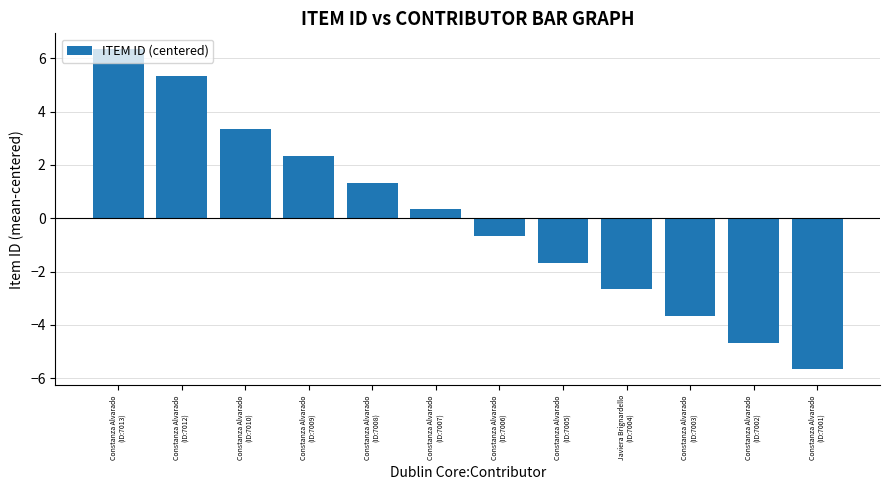

Count the number of categories in the chart.

12